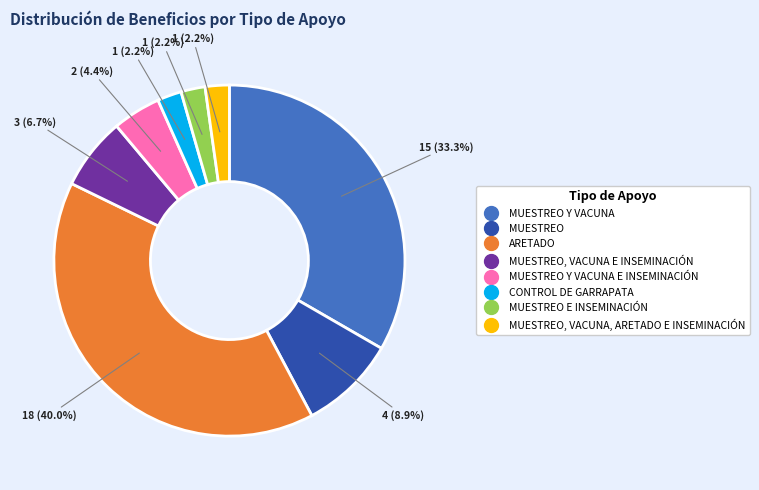

How many slices are in this pie chart?

8